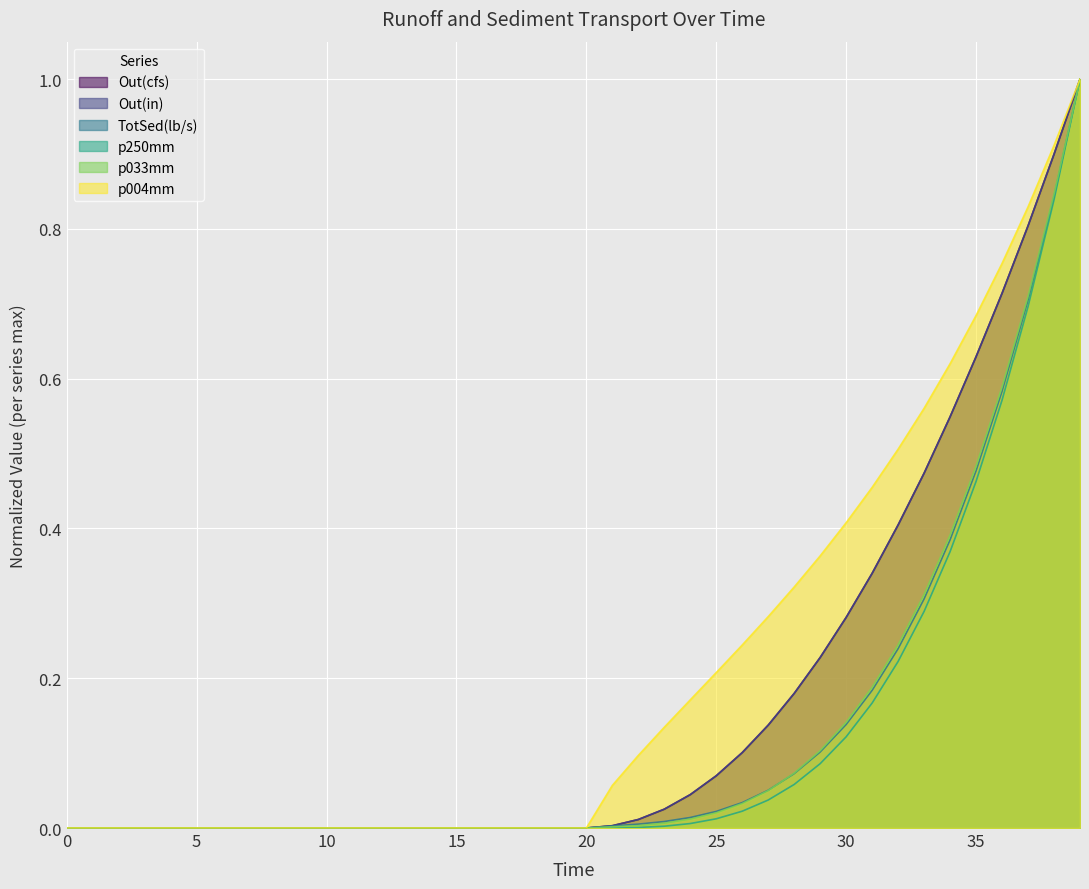

The value of Out(in) at 33 is 0.1. True or false?

False